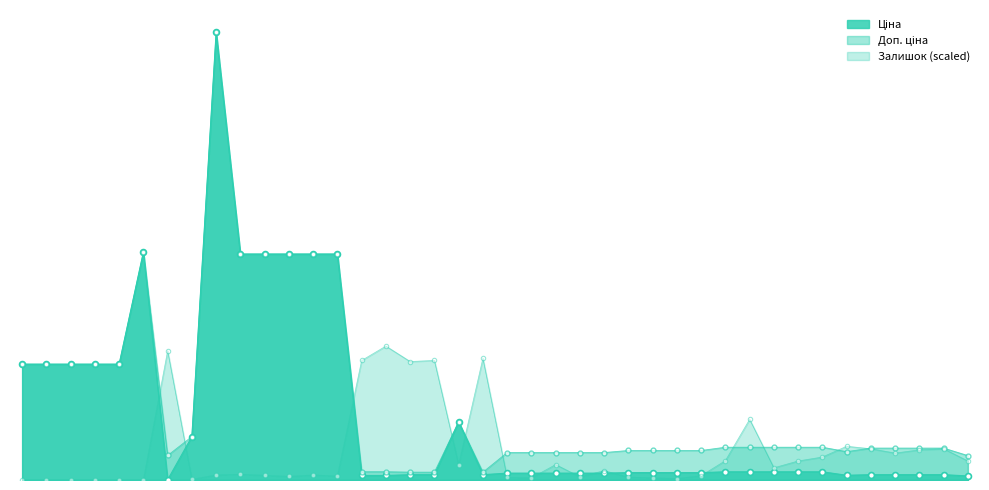

Which series has the widest spread of Y values?

Ціна